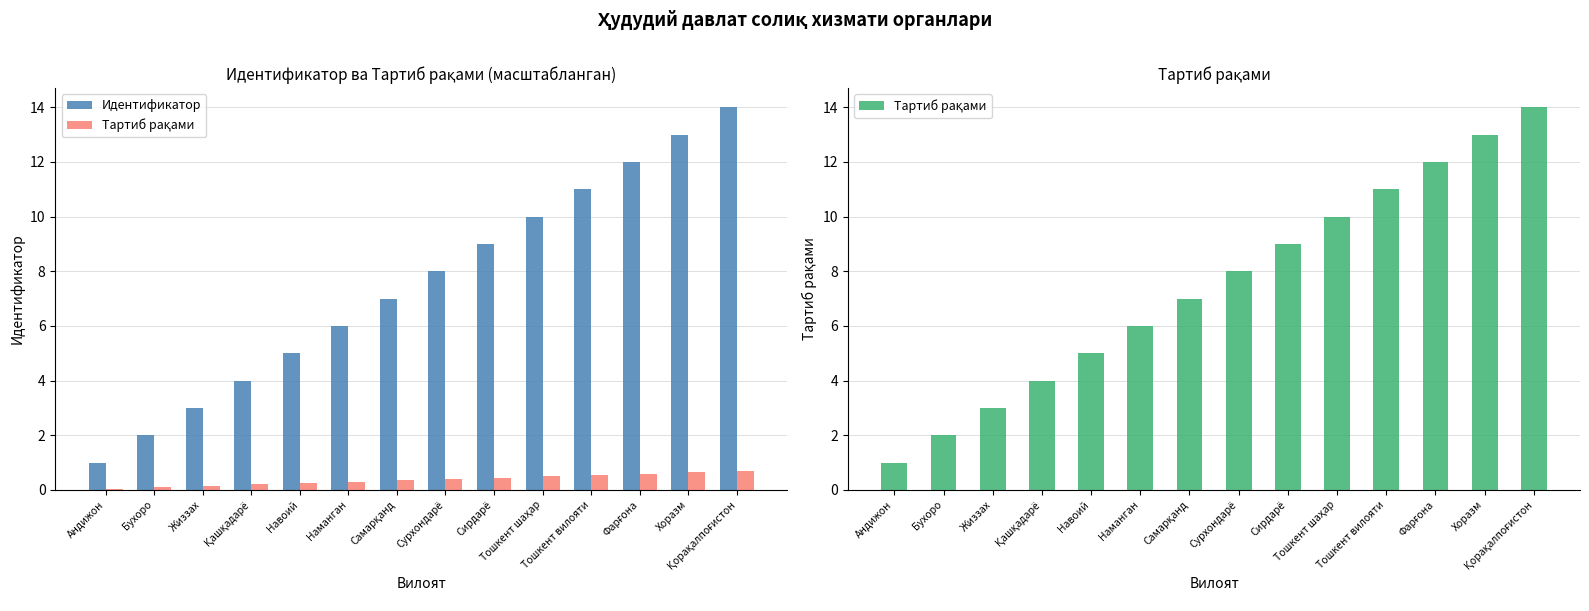

What is the value of the Тартиб рақами bar at the 8th from the left?

8